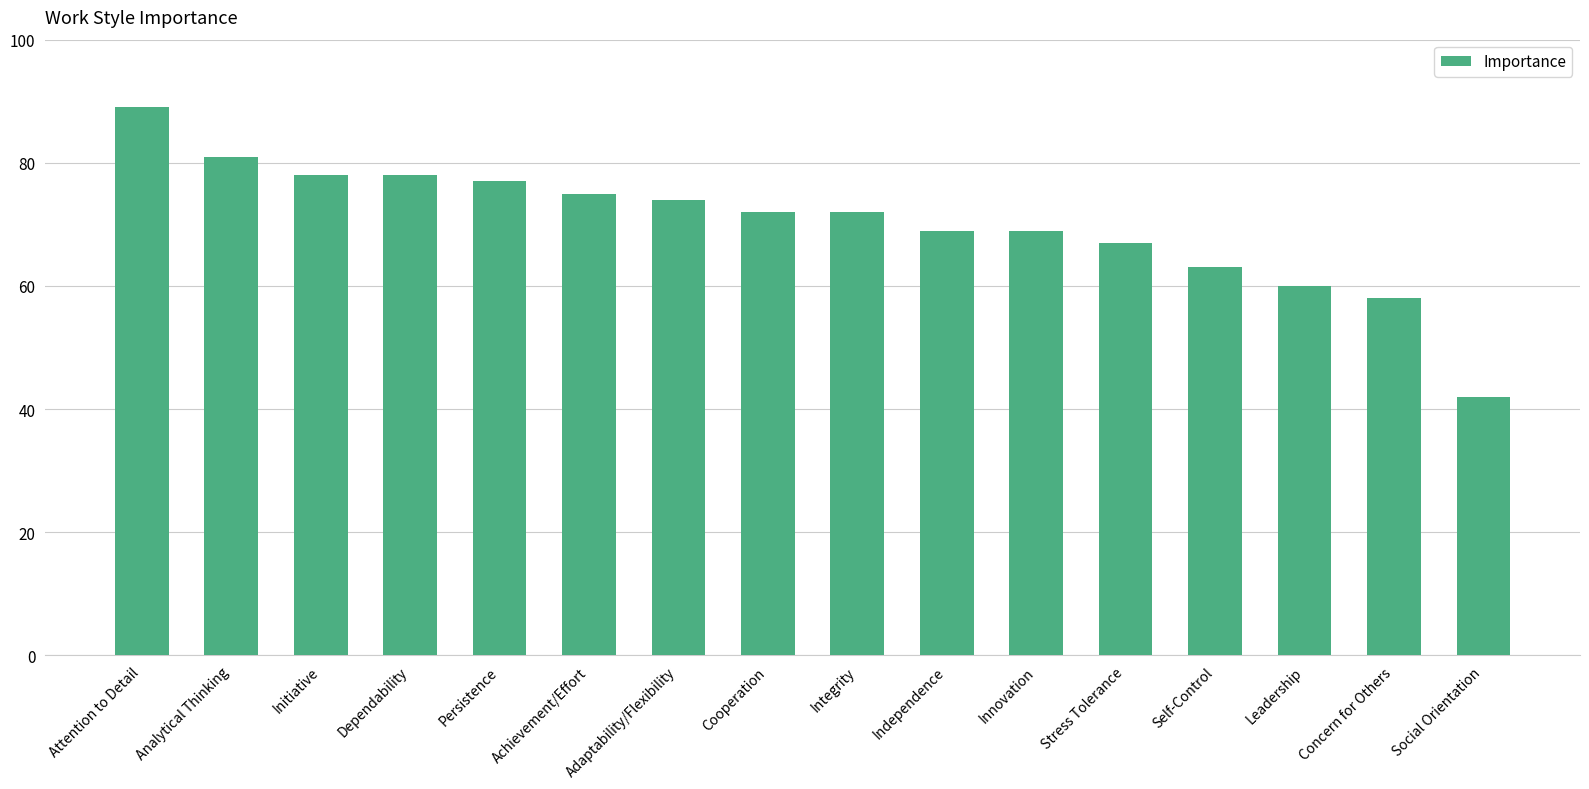

How many series are shown in this chart?

1